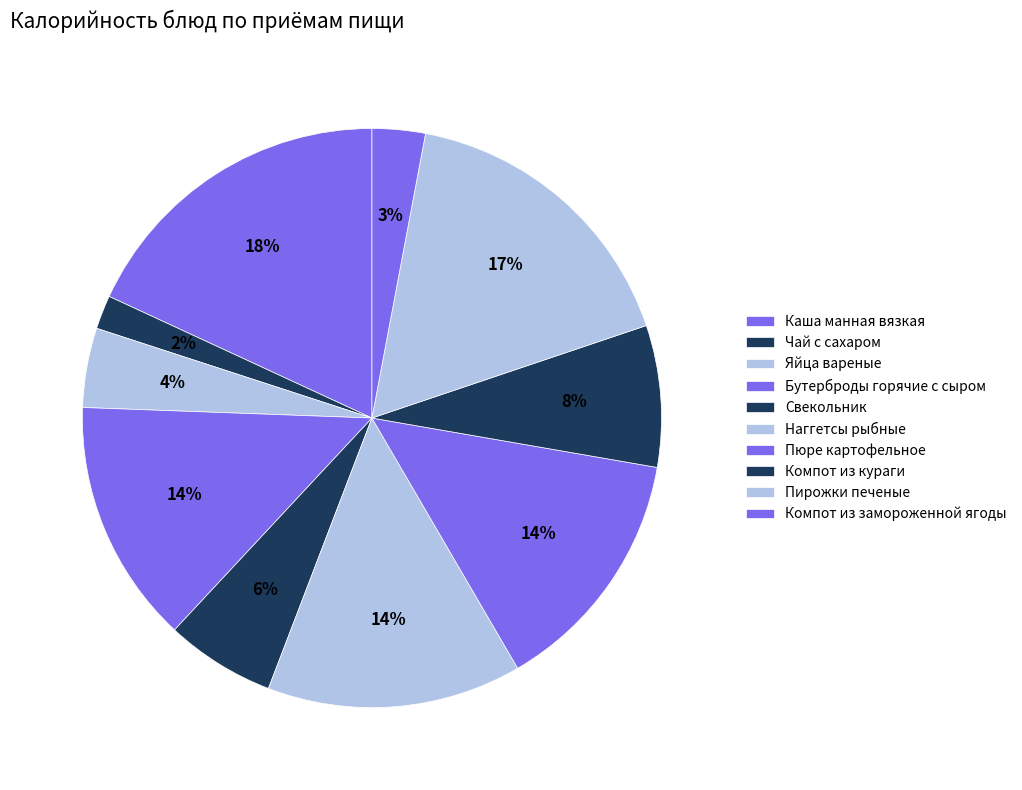

Count the number of slices in the pie.

10